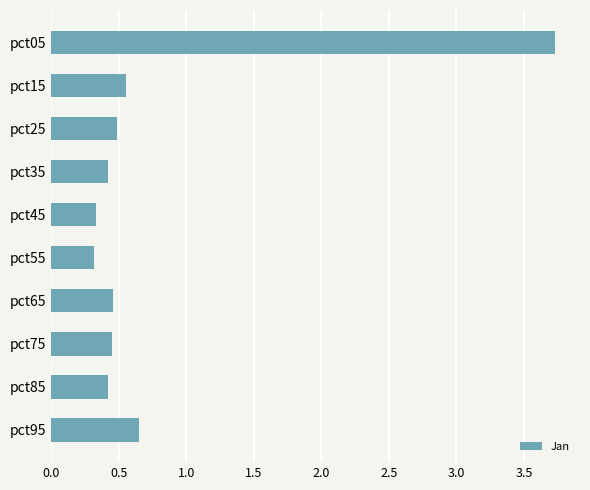

What is the maximum value shown in the chart?

3.7